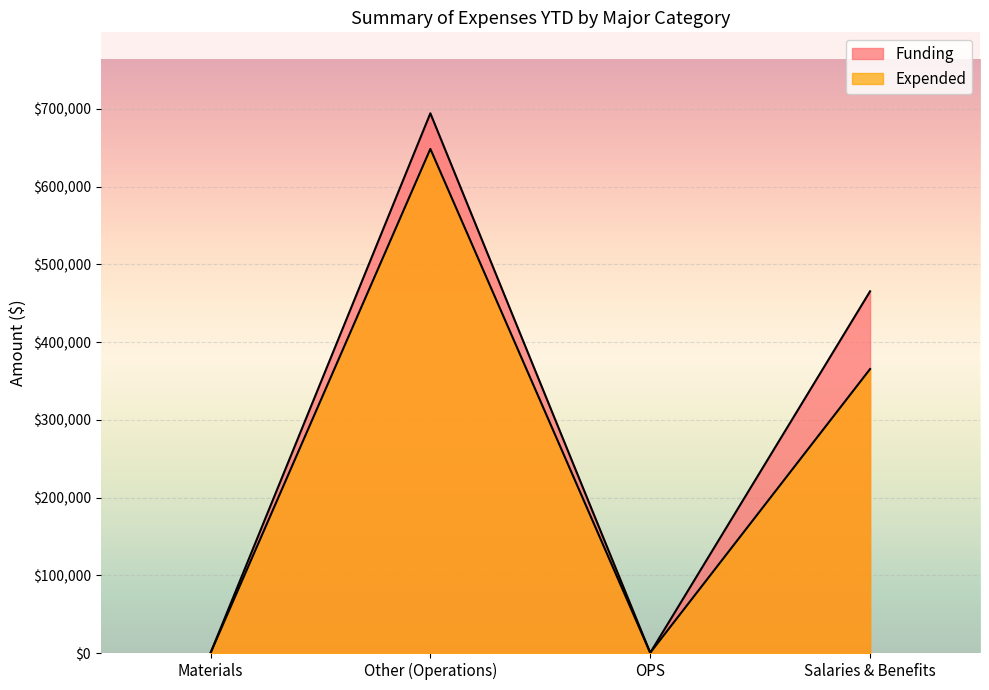

True or false: Expended has more than 0 interior local peaks.

True